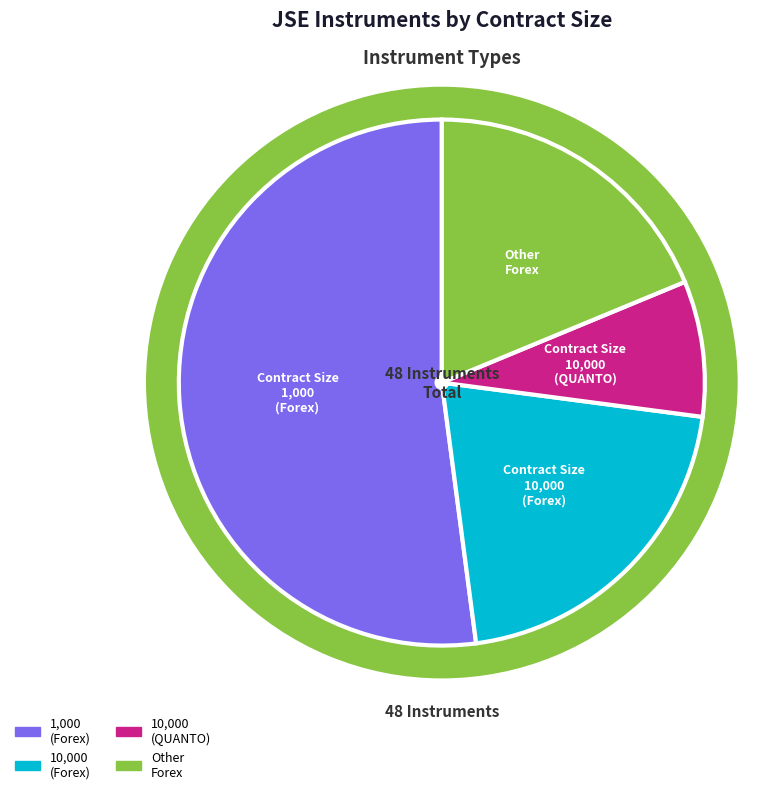

Is there a majority slice in this chart?

No